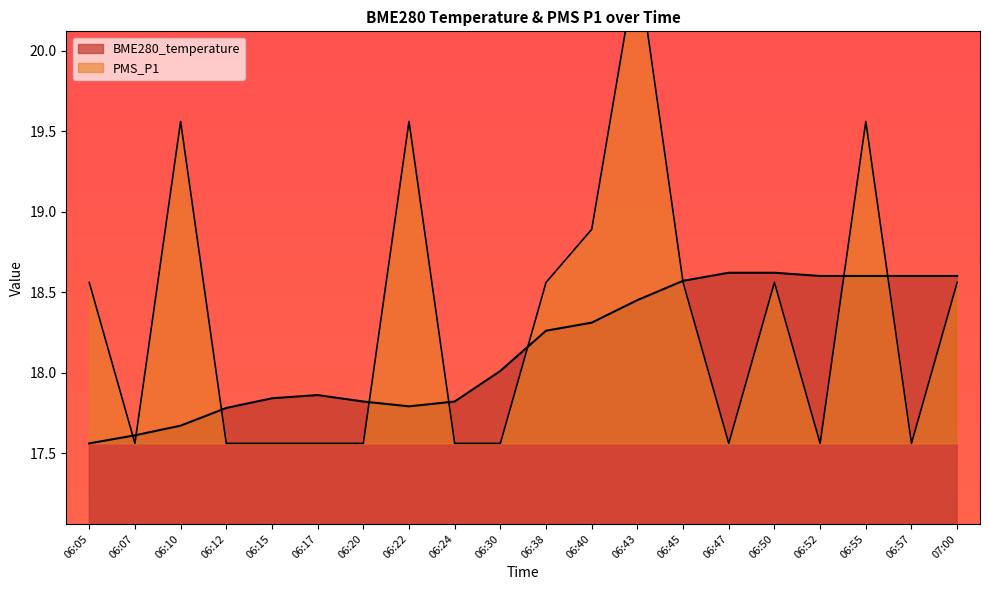

What is the maximum value for PMS_P1?

20.6